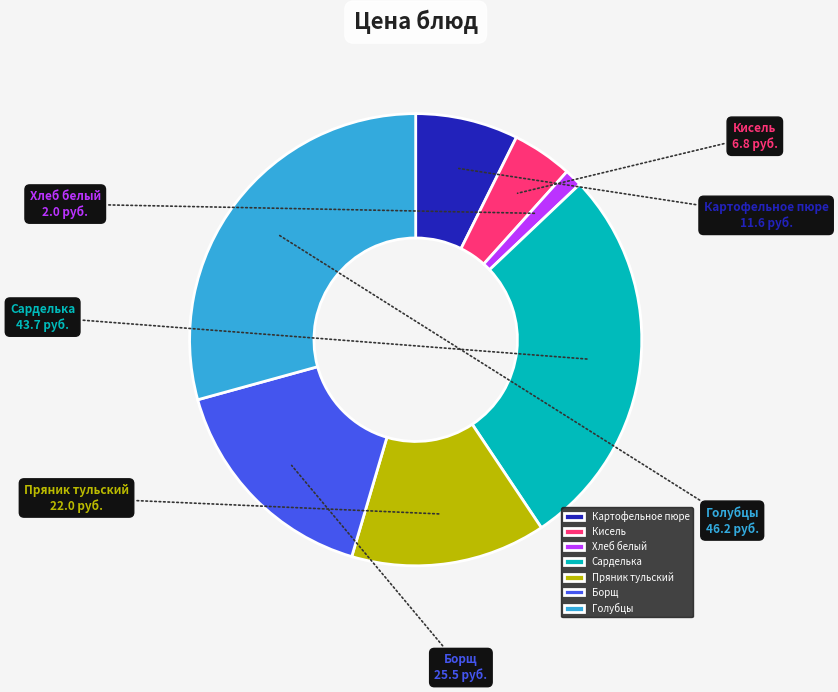

Does Сарделька account for over 50% of the chart?

No